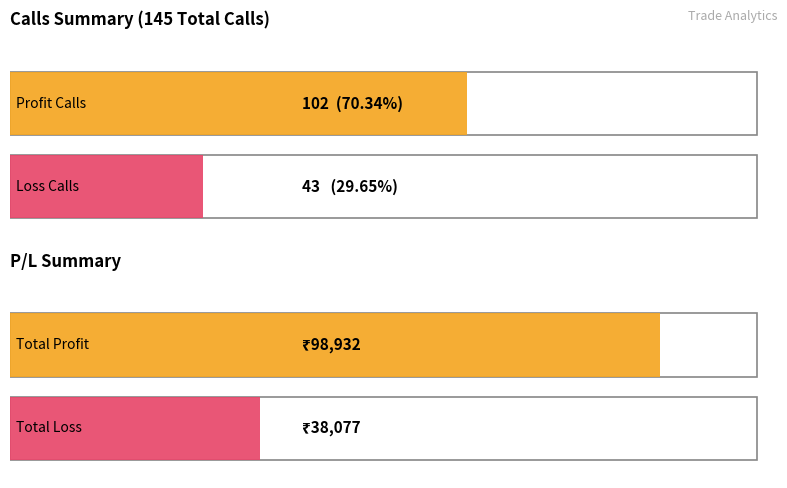

Reading left to right, what are all the values shown in this chart?

PROFIT CALLS: PROFIT CALLS=102	NO PROFIT CALLS=0	LOSS CALLS=43	TOTAL=145
Total Profit / Loss: PROFIT CALLS=98932	NO PROFIT CALLS=0	LOSS CALLS=-38077	TOTAL=60855